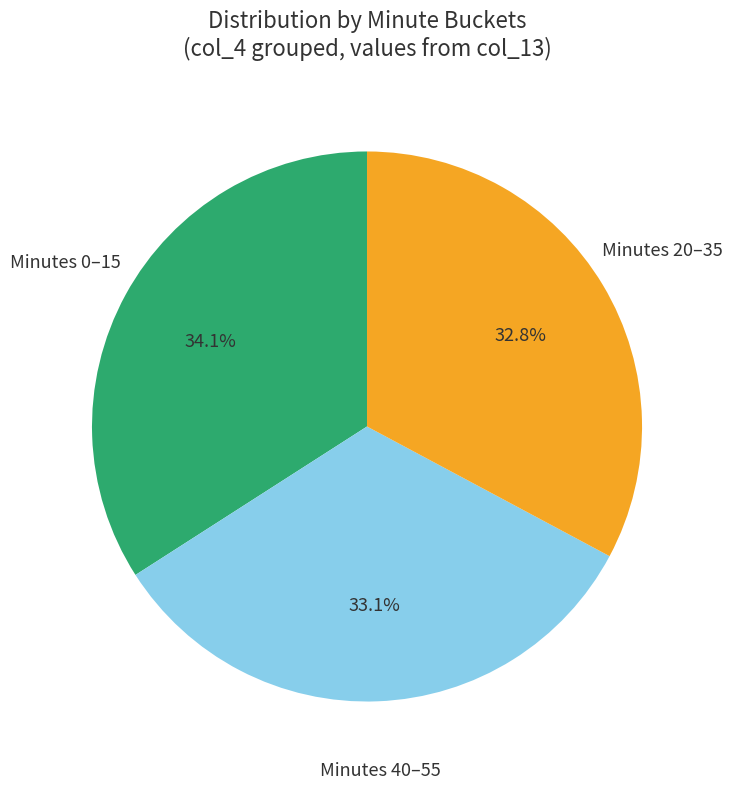

Is there a majority slice in this chart?

No